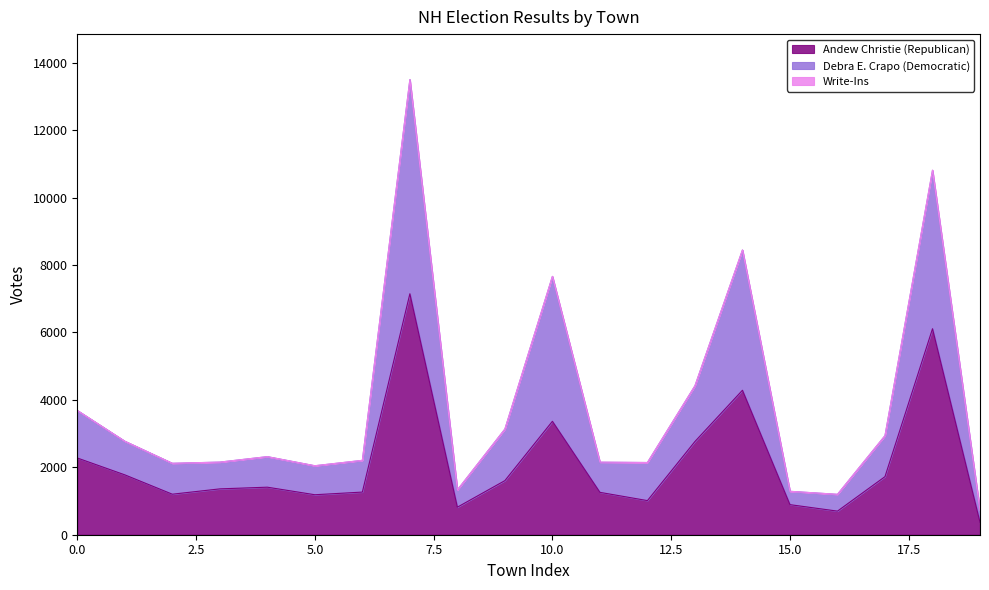

The value of Debra E. Crapo (Democratic) at Greenland is 978. True or false?

False